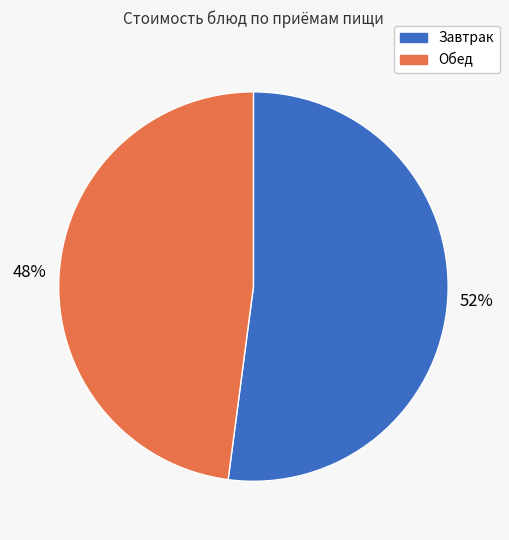

Which has a higher value, Завтрак or Обед?

Завтрак